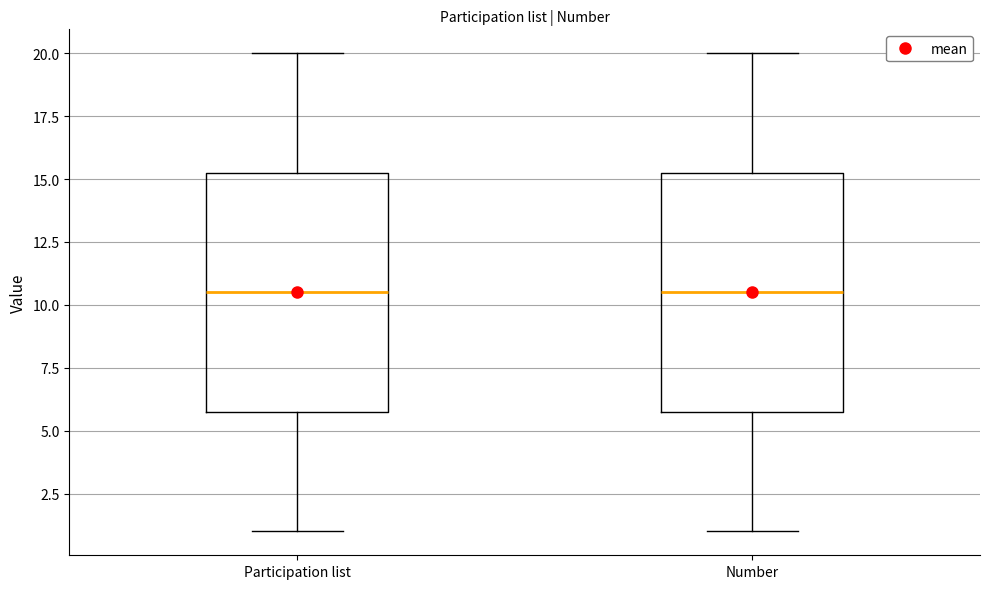

Reading left to right, read every box against the y-axis: the position of its median line, the range the box covers, and the ends of its whiskers. The values are not printed on the chart, so give them approximately, as read against the axis.

Participation list: median 10.5, box 6.0 to 15.5, whiskers 1.0 to 20.0
Number: median 10.5, box 6.0 to 15.5, whiskers 1.0 to 20.0